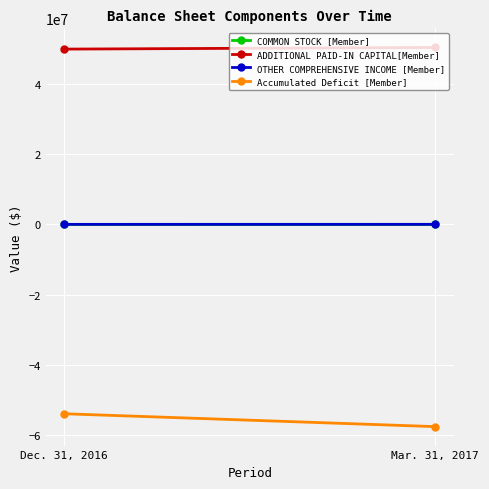

How many data points does each series have?

2